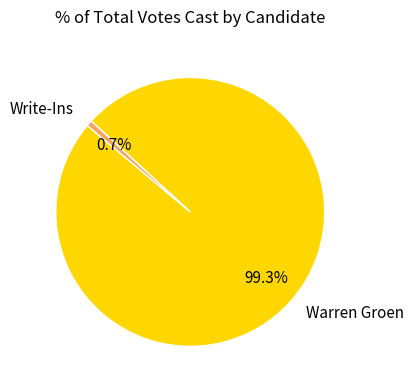

Is Warren Groen the majority of the pie?

Yes